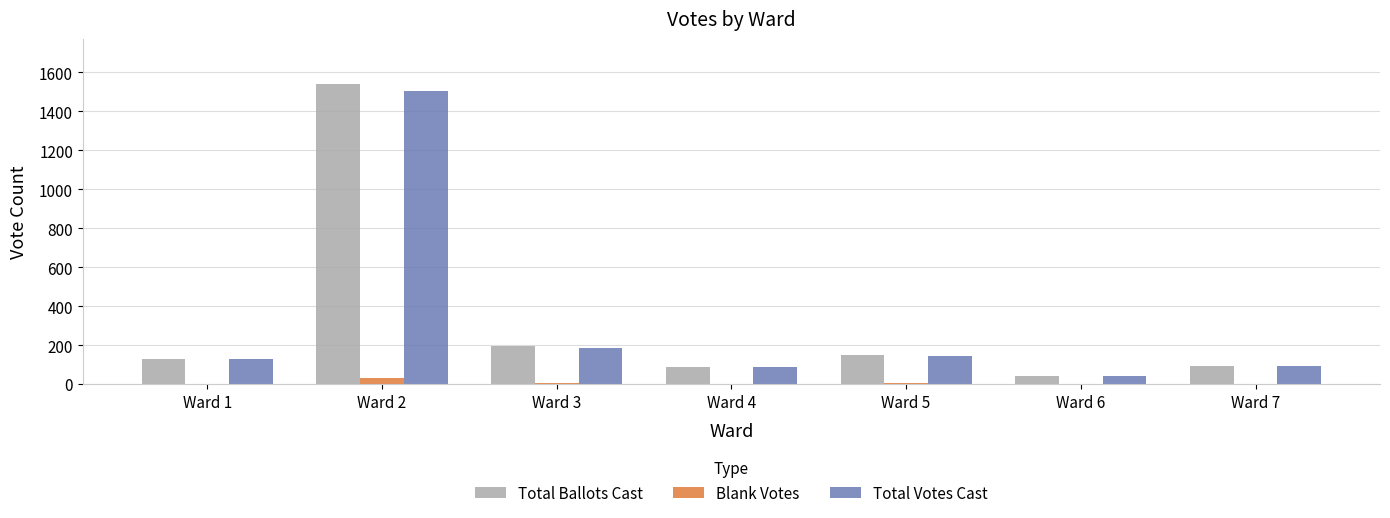

Read the Blank Votes value at Ward 5.

5